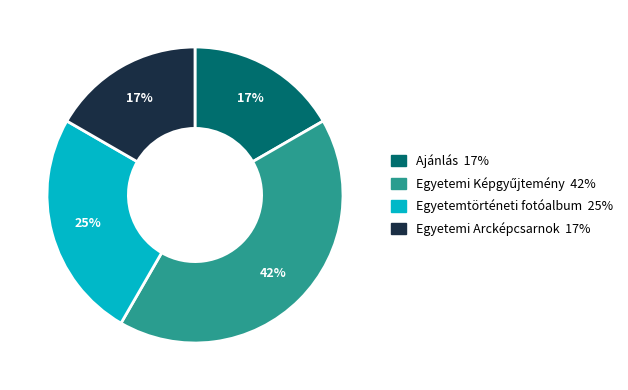

To the nearest percent, what is the average slice percentage?

25%